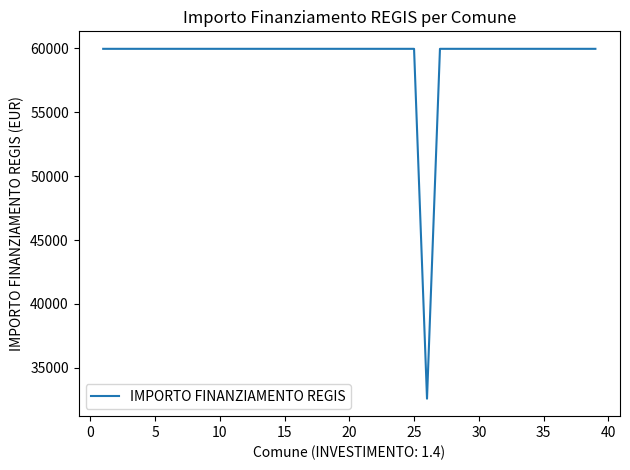

How many values are below 59966?

1